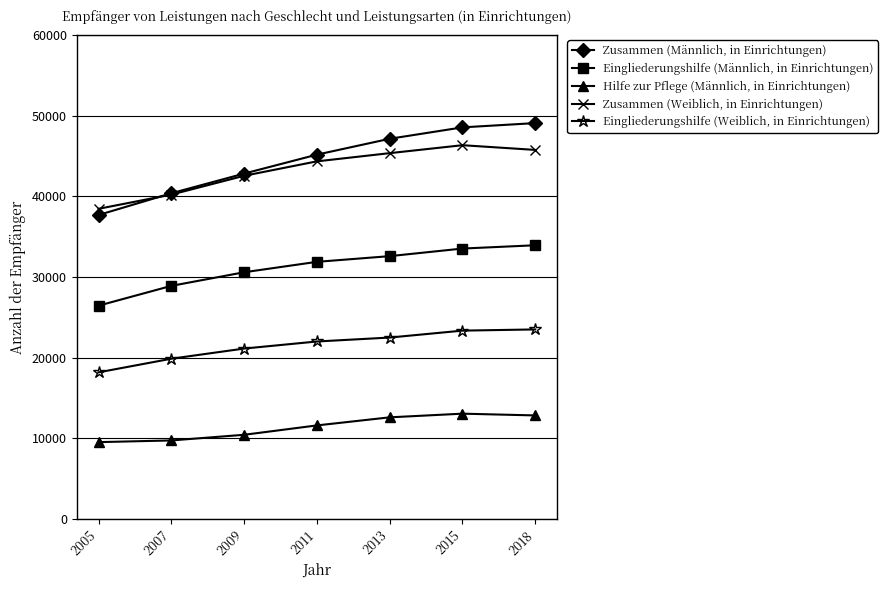

How many data points in Zusammen (Männlich, in Einrichtungen) are less than 45159?

3